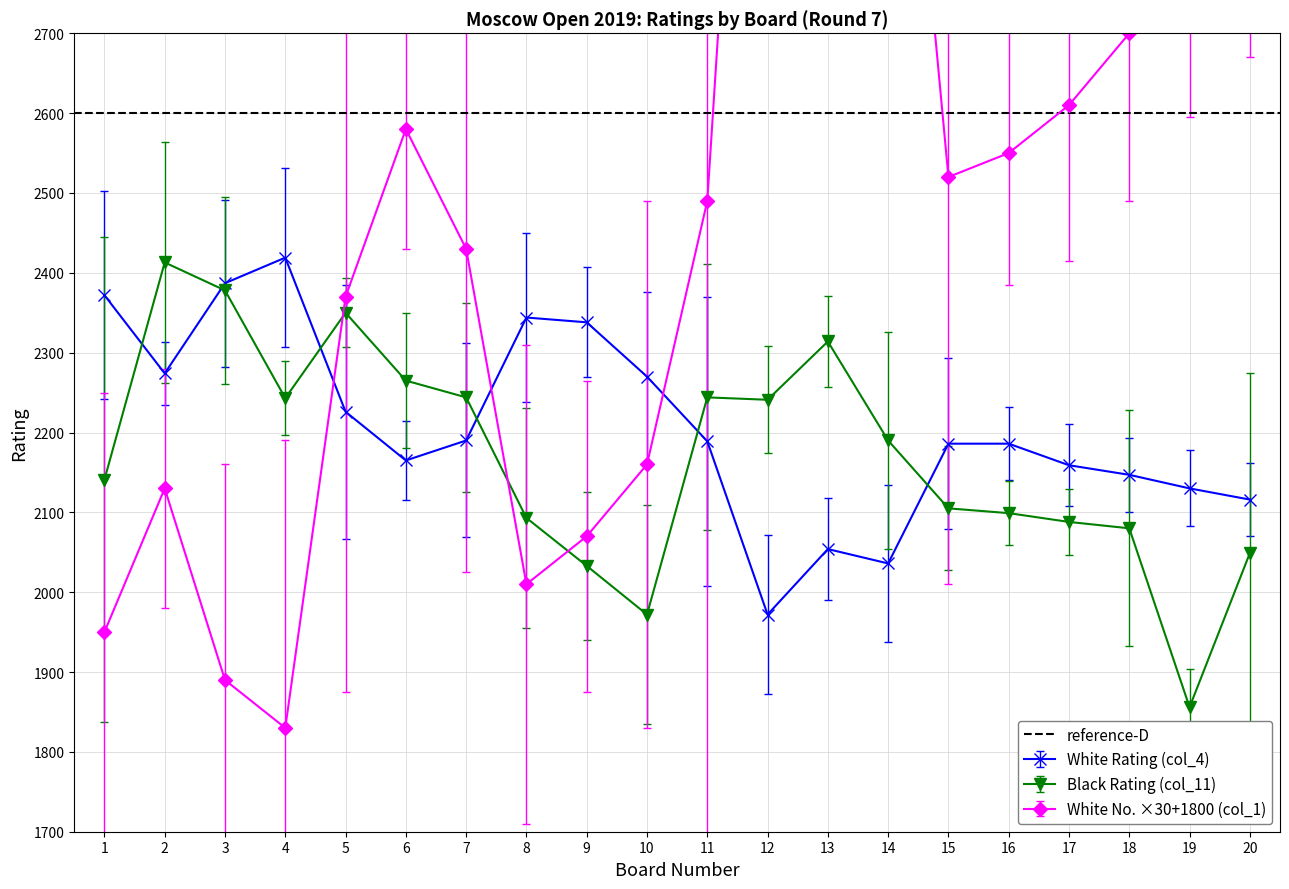

What is the value of the Black Rating (col_11) point at the 20th from the left?

2049